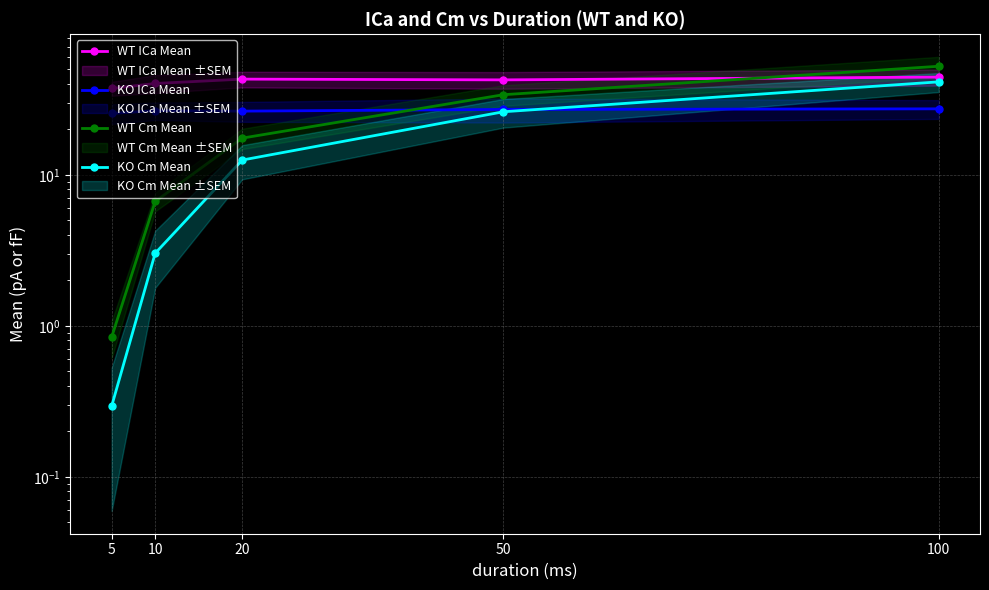

Reading left to right, extract all data points from this chart.

WT ICa Mean: 5=37.3	10=40.3	20=43.0	50=42.5	100=44.4
KO ICa Mean: 5=25.5	10=26.6	20=26.4	50=27.1	100=27.3
WT Cm Mean: 5=0.8	10=6.7	20=17.5	50=33.9	100=52.3
KO Cm Mean: 5=0.3	10=3.0	20=12.5	50=26.1	100=41.3